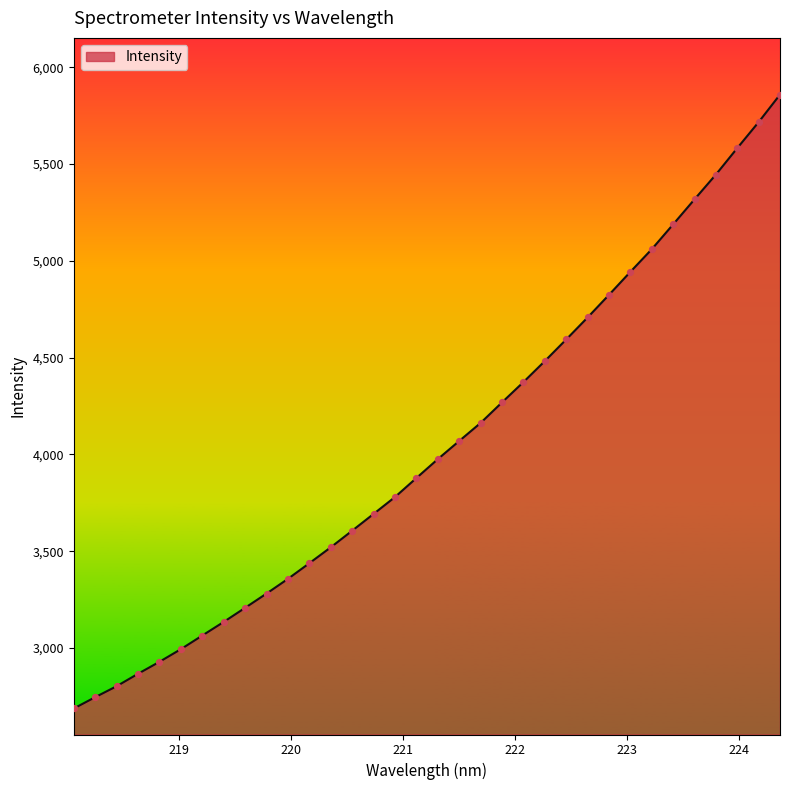

What is the greatest value displayed?

5858.3